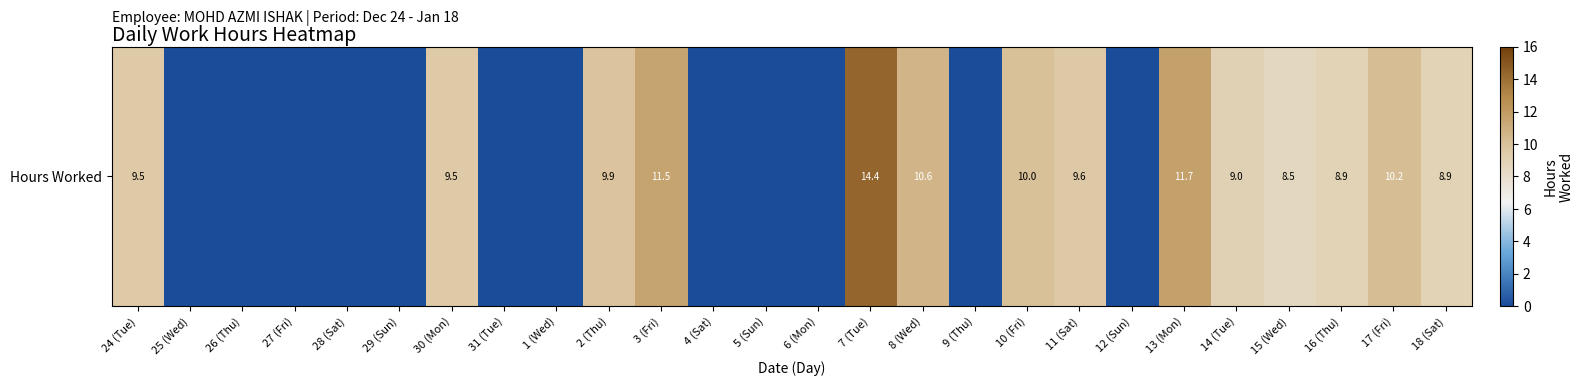

How many series are shown in this chart?

1